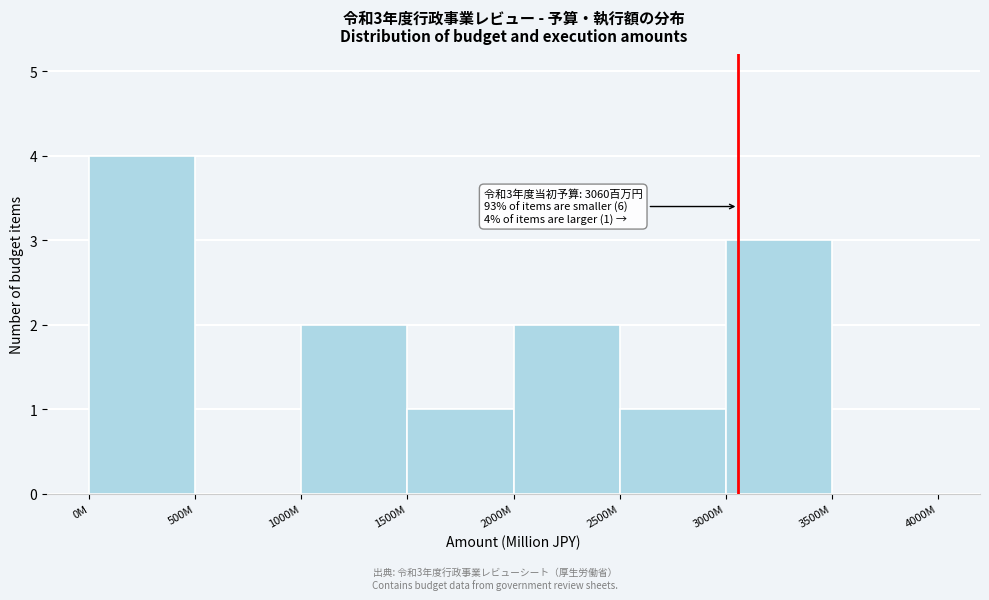

Reading right to left, list all the values displayed in this chart.

3500M=0	3000M=3	2500M=1	2000M=2	1500M=1	1000M=2	500M=0	0M=4